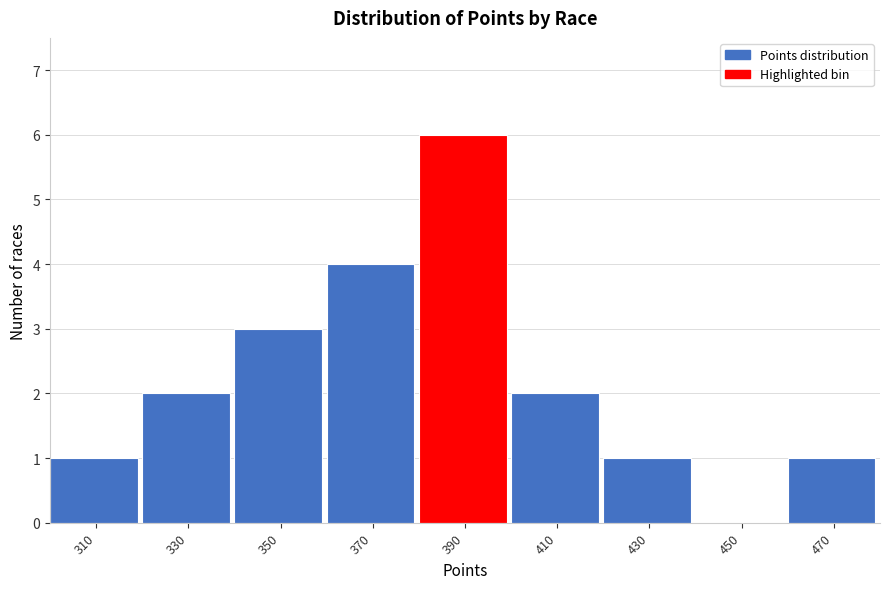

Reading right to left, transcribe all the data shown in this chart.

470=1	450=0	430=1	410=2	390=6	370=4	350=3	330=2	310=1